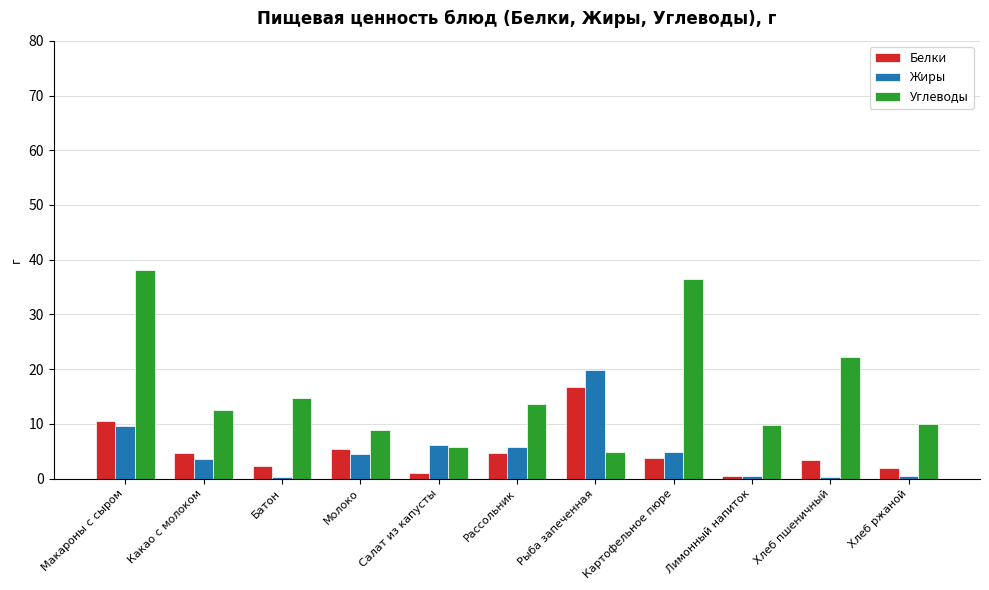

What is the highest value of the Белки series?

16.7